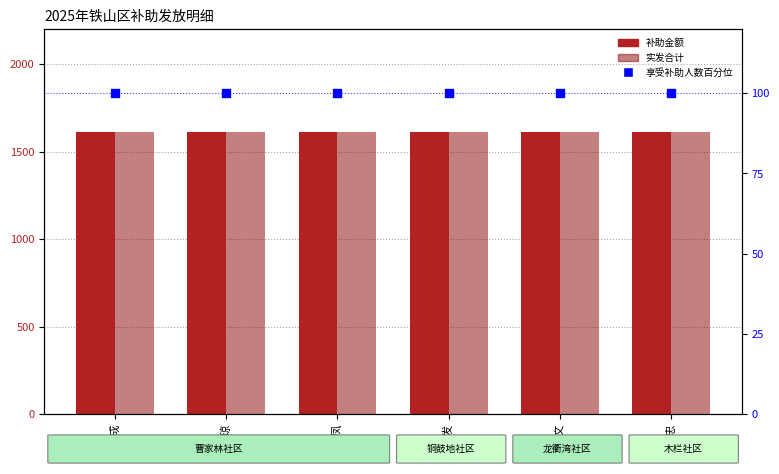

What are all the series names shown in the legend?

补助金额, 实发合计, 享受补助人数百分位